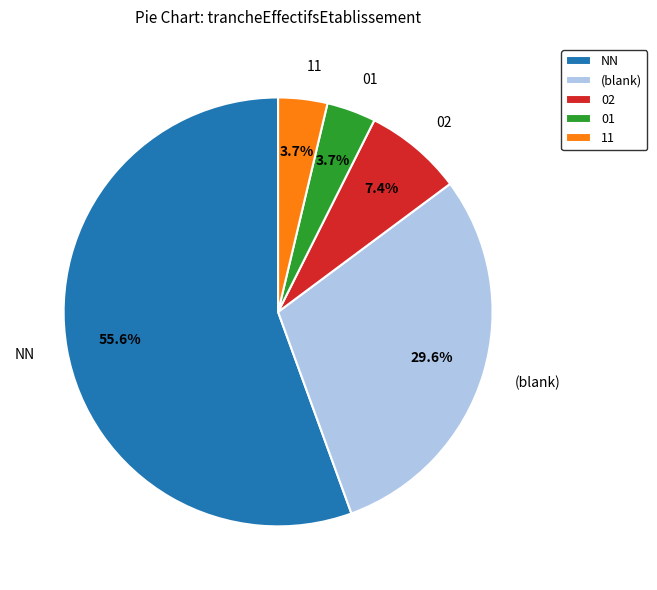

Is it true that NN is 3% of the pie?

False